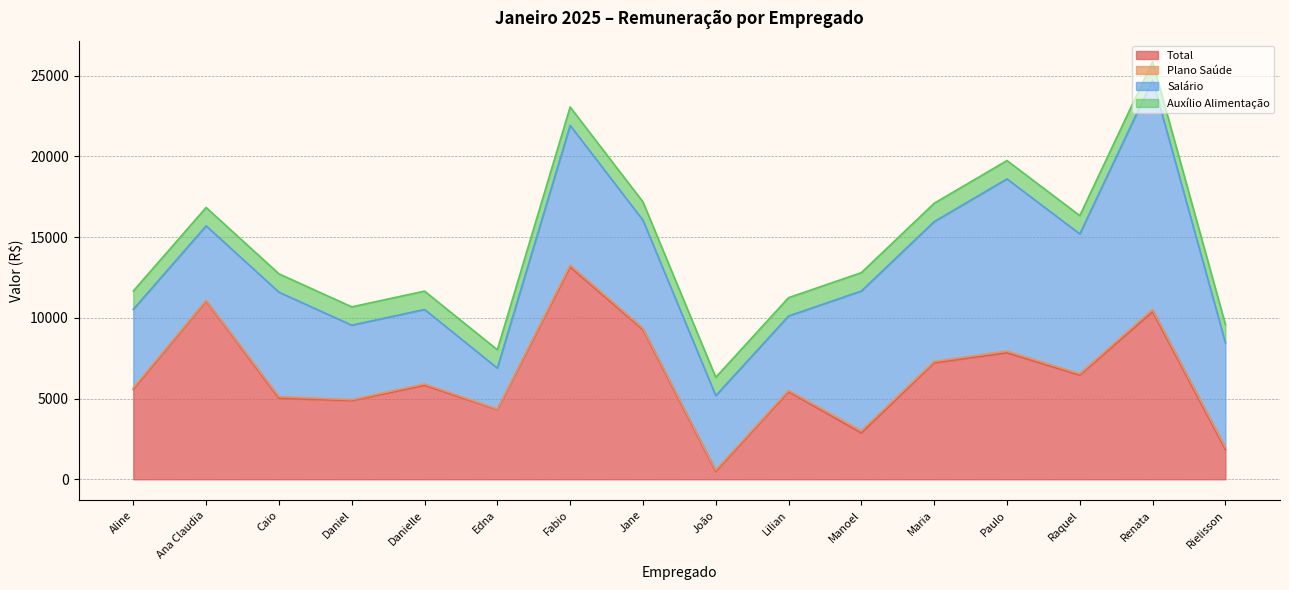

Which category has the highest value across all series?

Renata